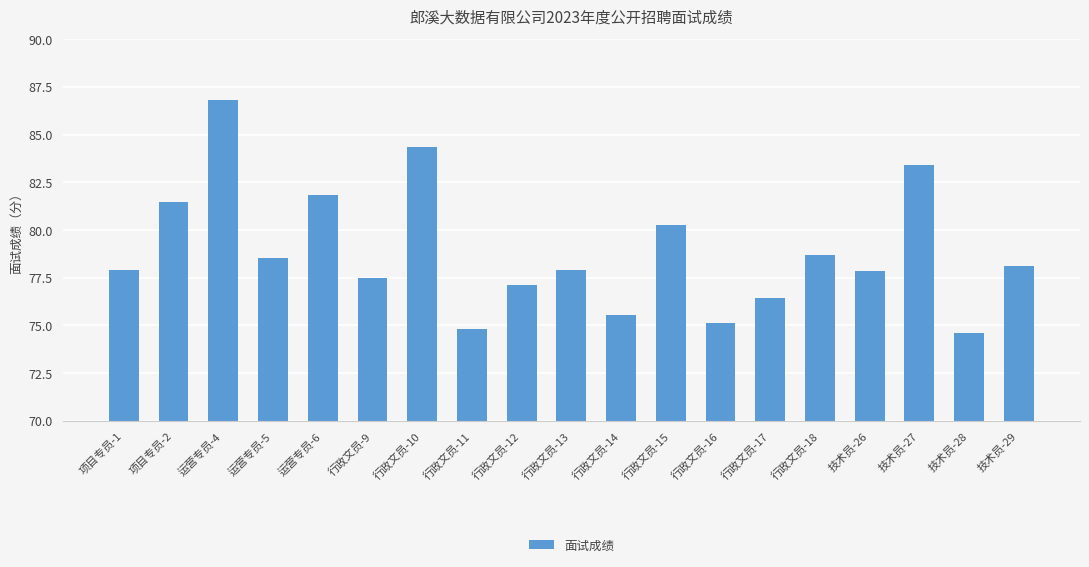

Which has a higher value, 技术员-29 or 行政文员-18?

行政文员-18